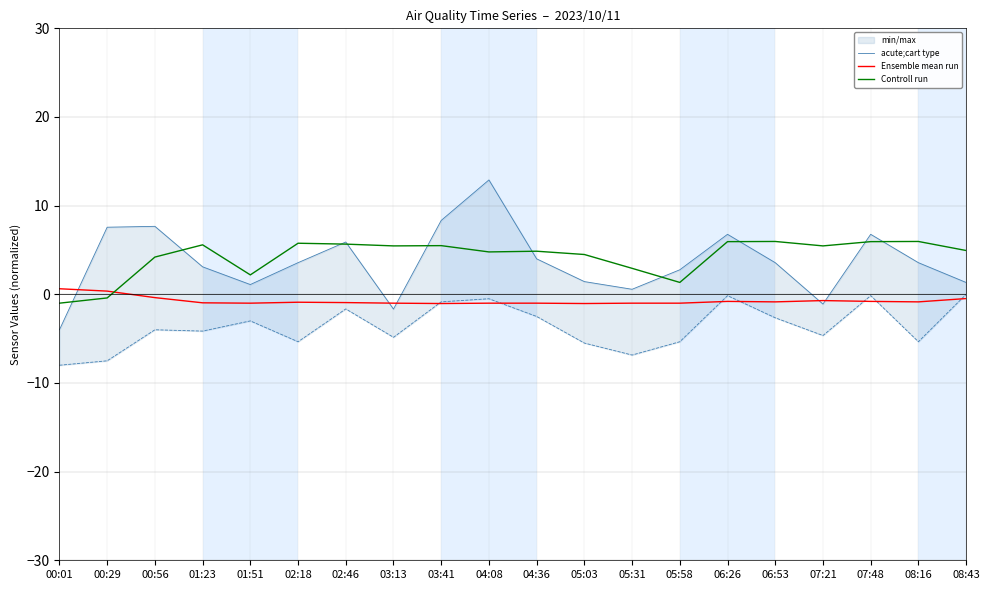

Reading right to left, what are all the values shown in this chart?

acute;cart type: 1.3	3.6	6.8	-1.1	3.6	6.8	2.8	0.6	1.4	4.0	12.9	8.3	-1.7	5.9	3.6	1.1	3.1	7.7	7.6	-4.0
Ensemble mean run: -0.5	-0.9	-0.8	-0.7	-0.9	-0.8	-1.0	-1.0	-1.0	-1.0	-1.0	-1.0	-1.0	-0.9	-0.9	-1.0	-1.0	-0.4	0.4	0.6
Controll run: 4.9	6.0	5.9	5.5	6.0	5.9	1.3	2.9	4.5	4.9	4.8	5.5	5.5	5.7	5.8	2.2	5.6	4.2	-0.4	-1.0